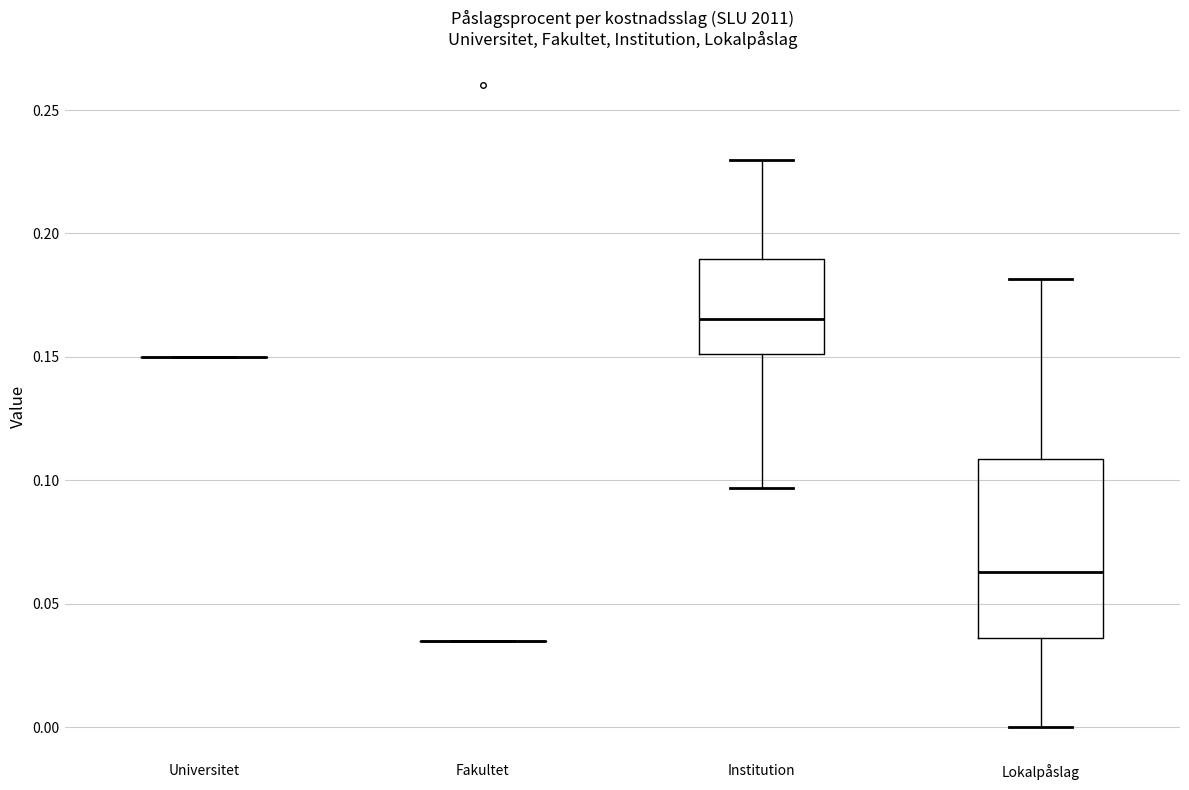

Which box is the tallest, from its lower edge to its upper edge?

Lokalpåslag